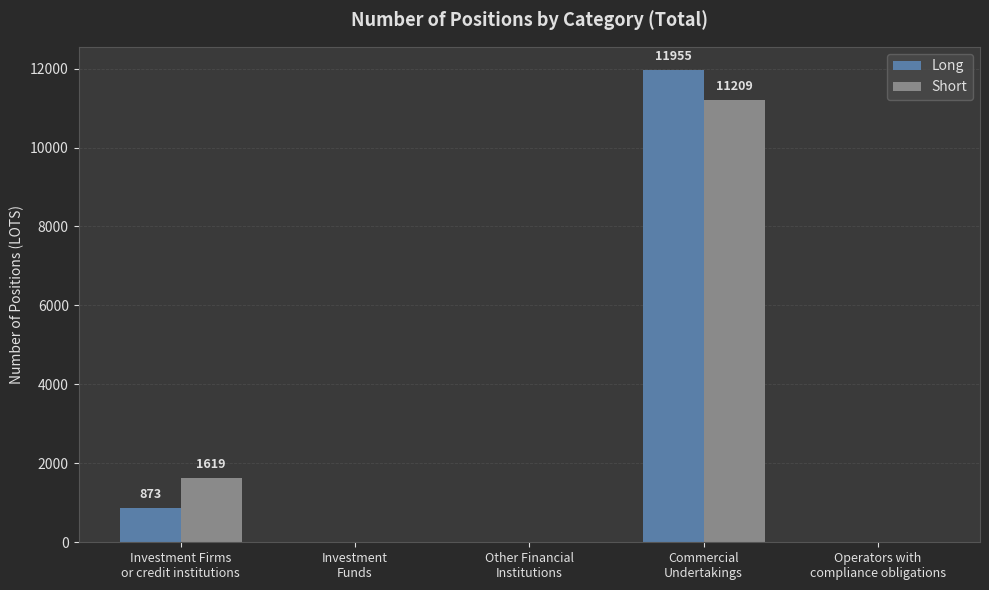

What is the sum of all Long values?

12828